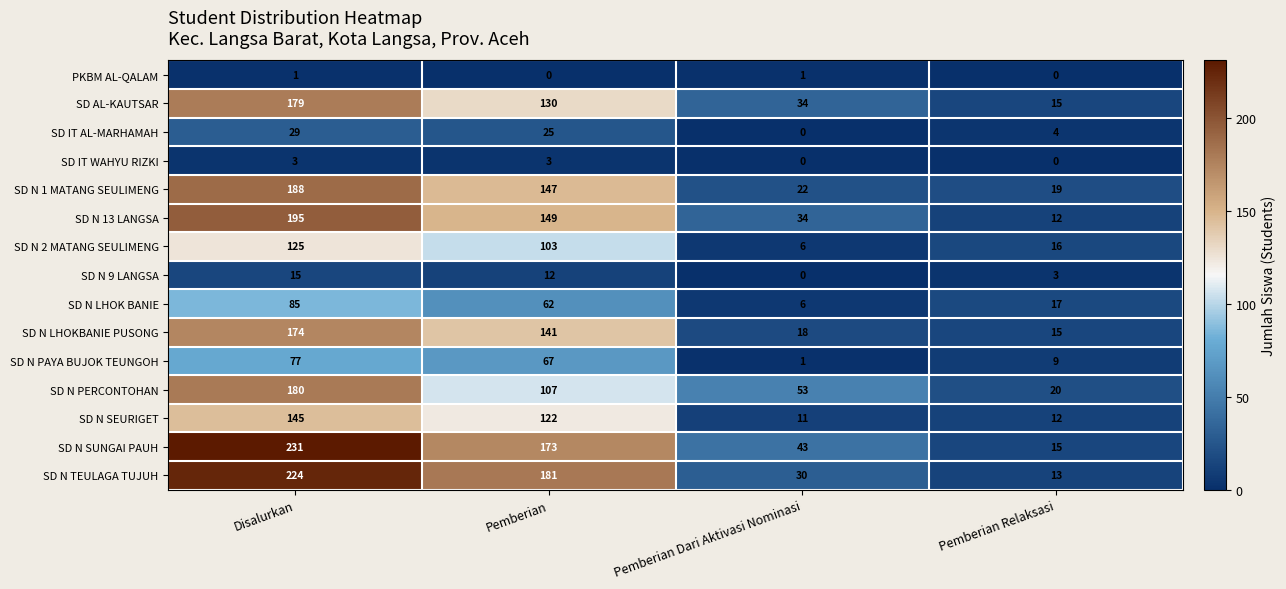

What is the greatest value displayed?

231